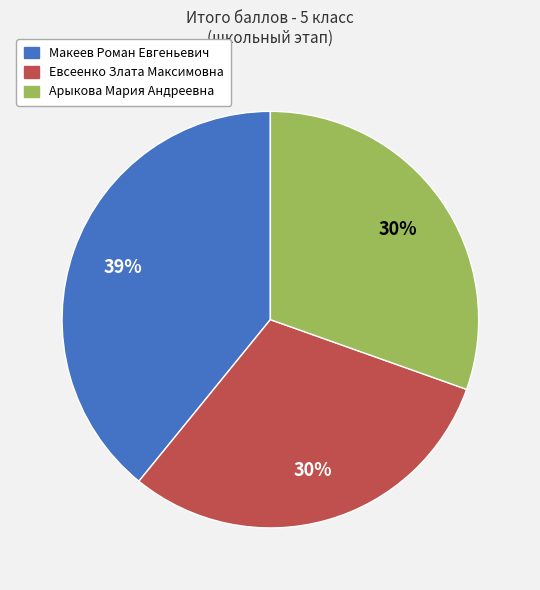

Is there a majority slice in this chart?

No